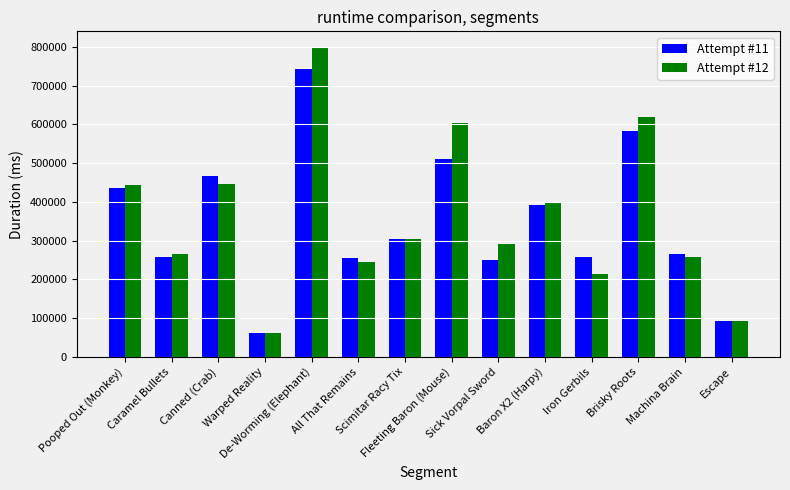

How many bars are there in each group?

2